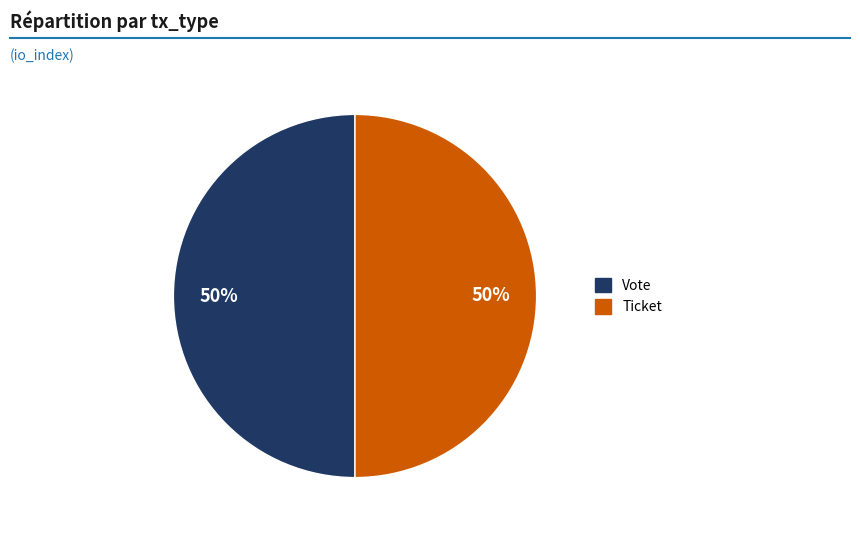

The Vote slice represents 99% of the pie. True or false?

False